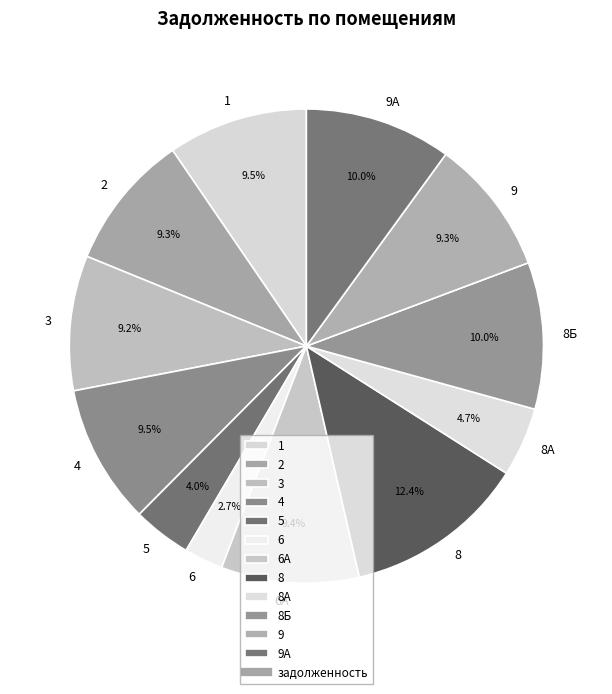

Count the number of slices in the pie.

12